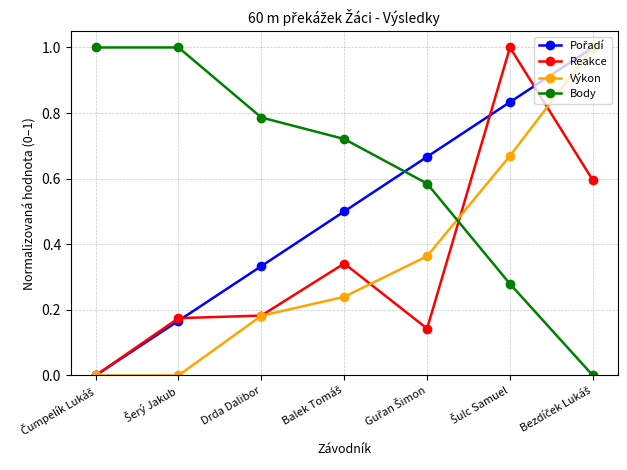

Which series has the largest total across all categories?

Body